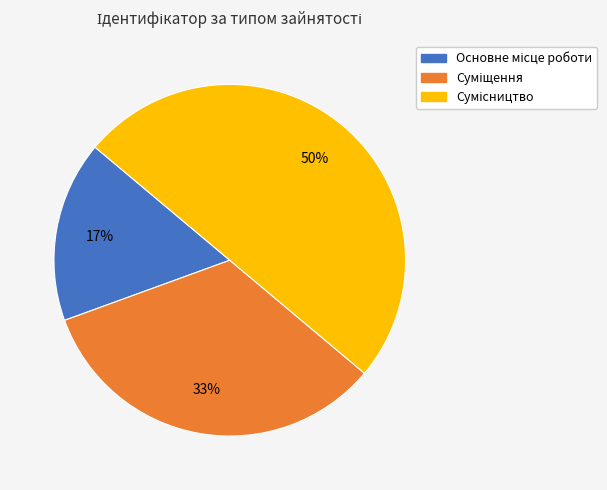

To the nearest percent, what is the difference between the largest and smallest slice percentages?

33%